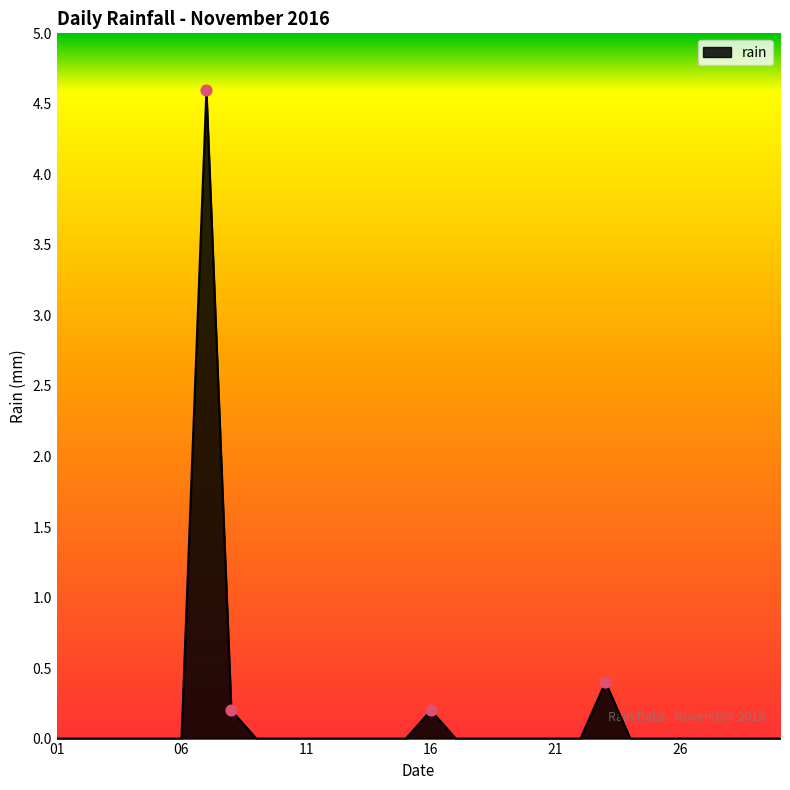

What is the greatest value displayed?

4.6